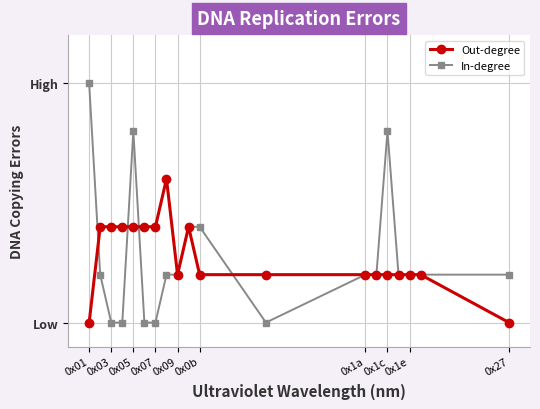

Which series ends up on top after the final intersection of Out-degree and In-degree?

Out-degree